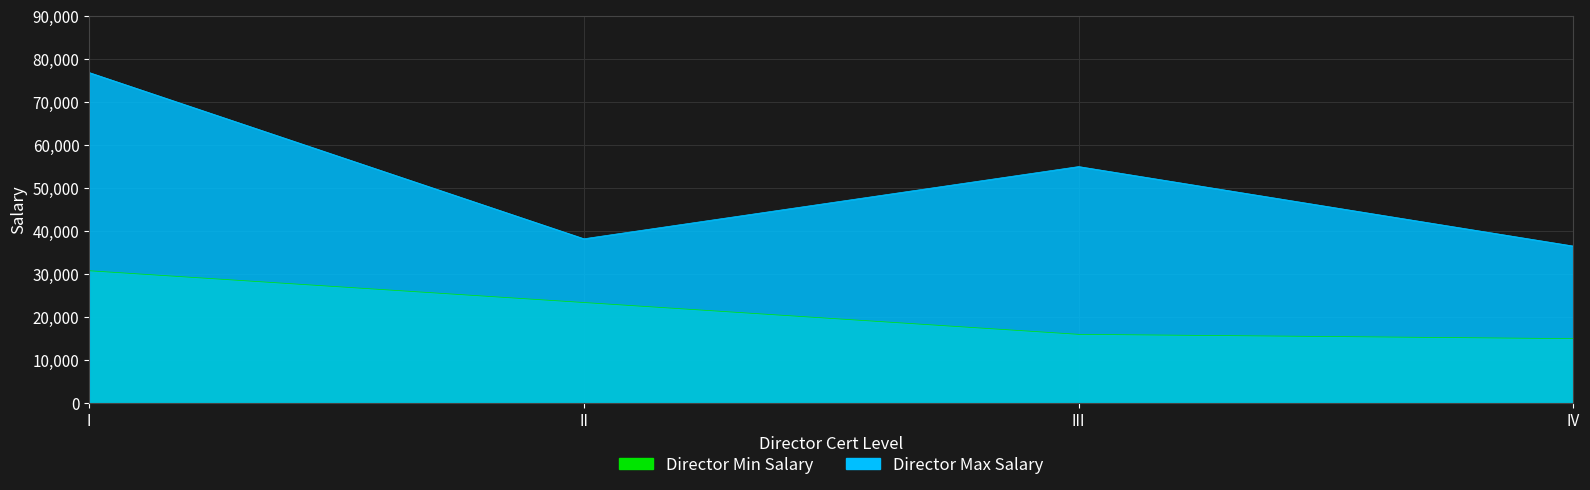

What are all the series names shown in the legend?

Director Min Salary, Director Max Salary